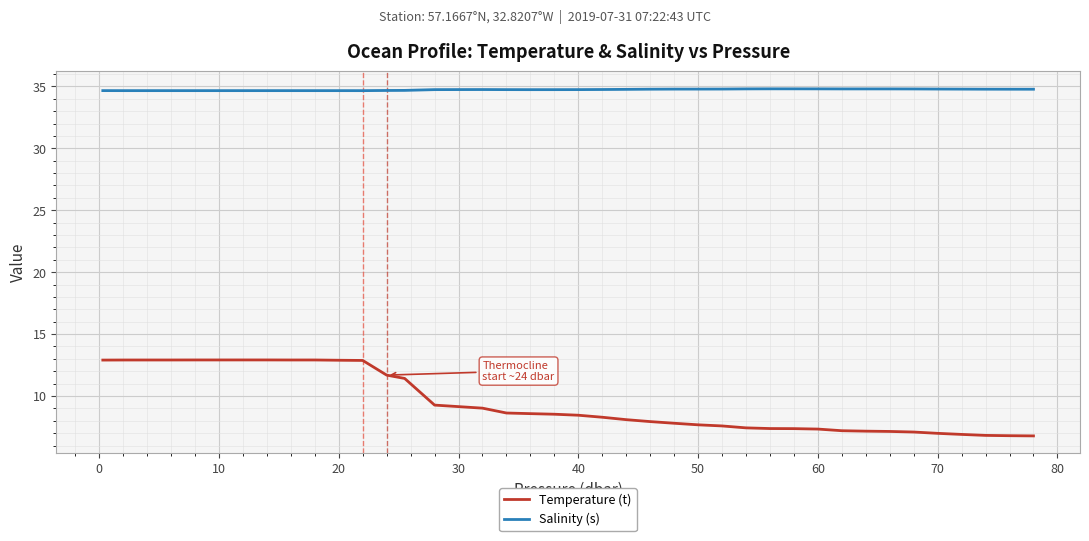

True or false: Temperature (t) and Salinity (s) intersect in this chart.

False